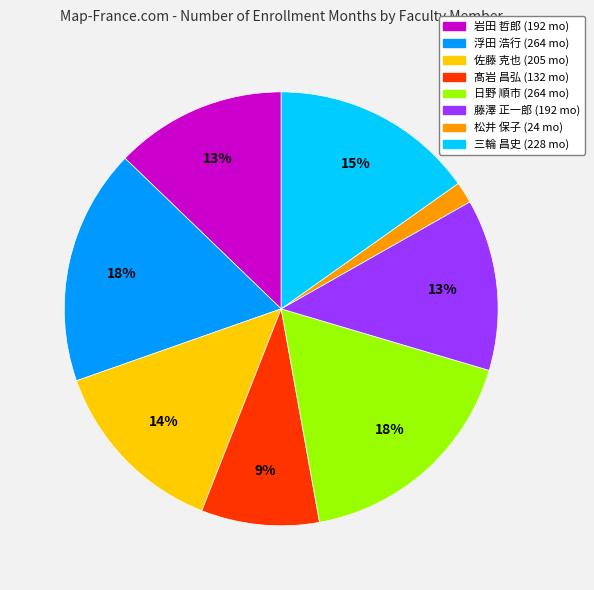

True or false: 髙岩 昌弘 accounts for 4% of the total.

False